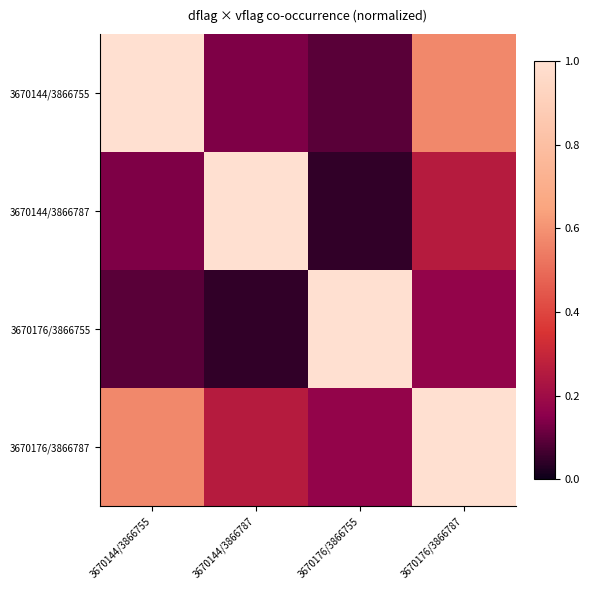

Rank the series by their average value, from highest to lowest.

3670176/3866787, 3670144/3866755, 3670144/3866787, 3670176/3866755